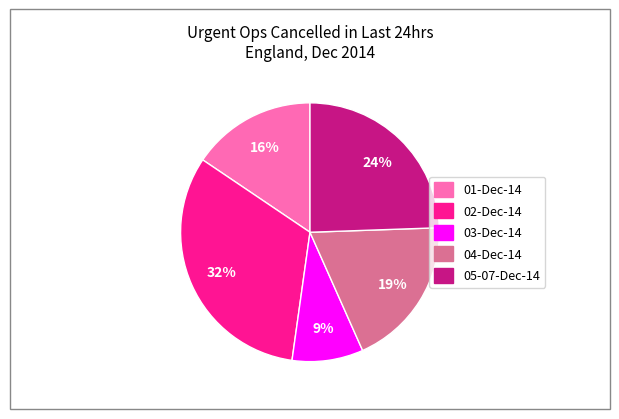

How many slices are in this pie chart?

5